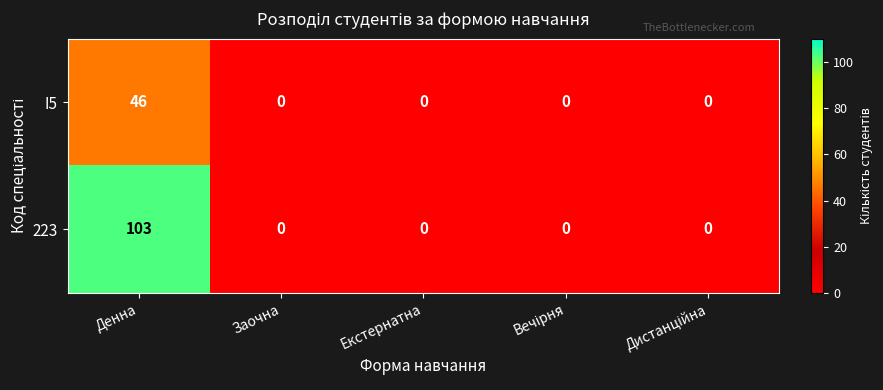

Reading left to right, list all the values displayed in this chart.

I5: 46	0	0	0	0
223: 103	0	0	0	0